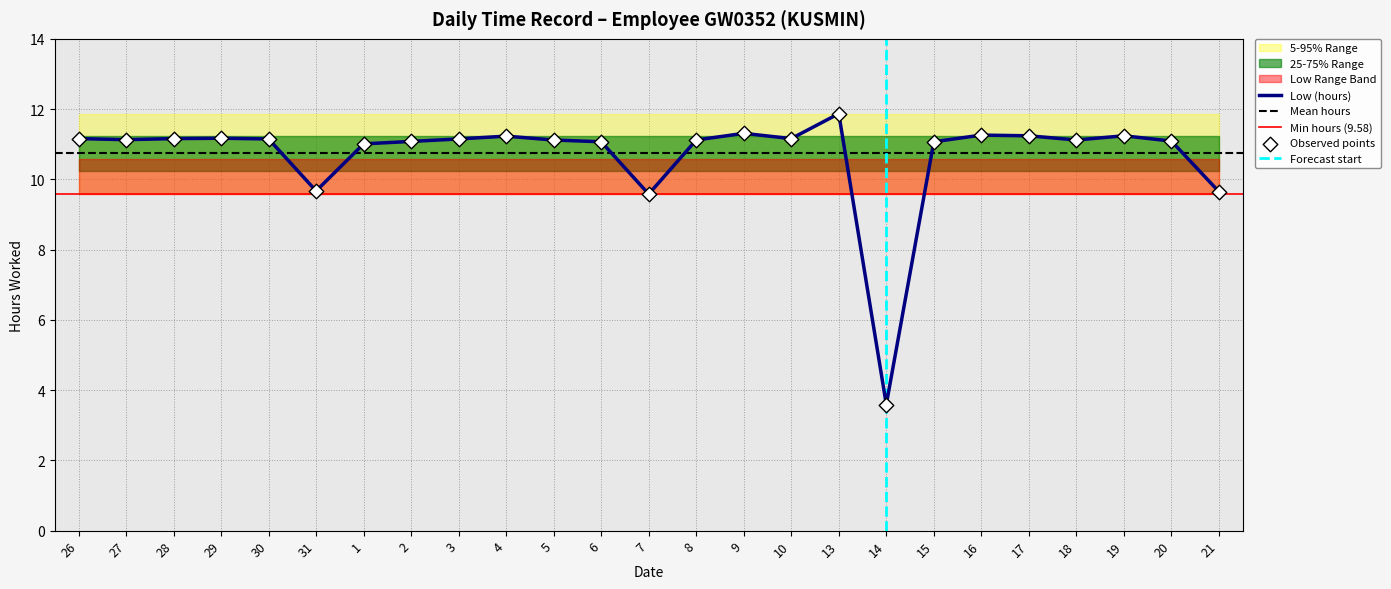

What is the highest value of the Low (hours) series?

11.9